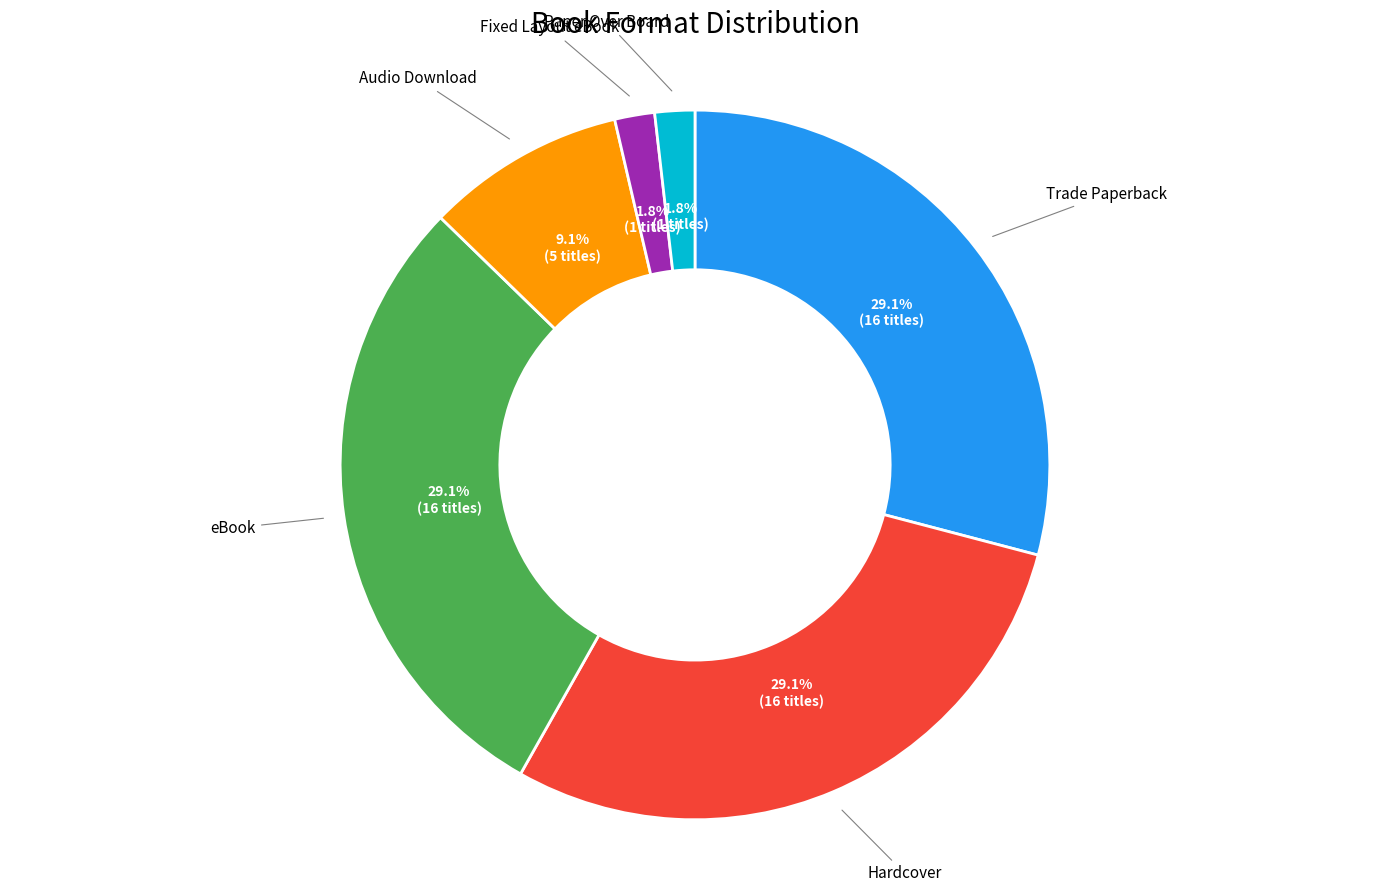

Is there a majority slice in this chart?

No